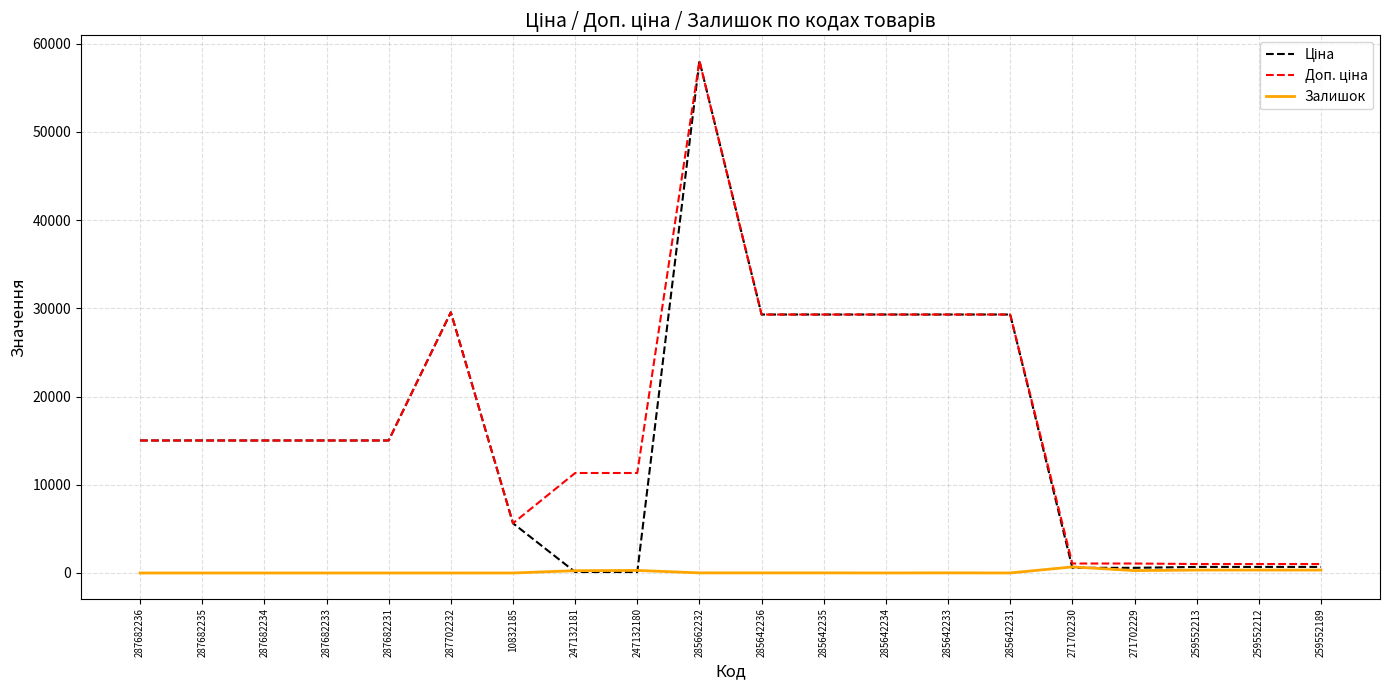

True or false: Залишок has a value of 0.0 at 287682233.

True